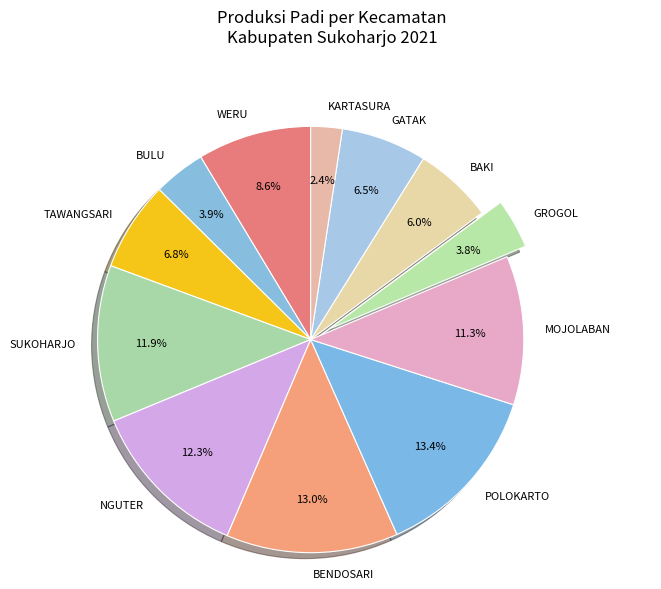

Does GATAK account for over 50% of the chart?

No